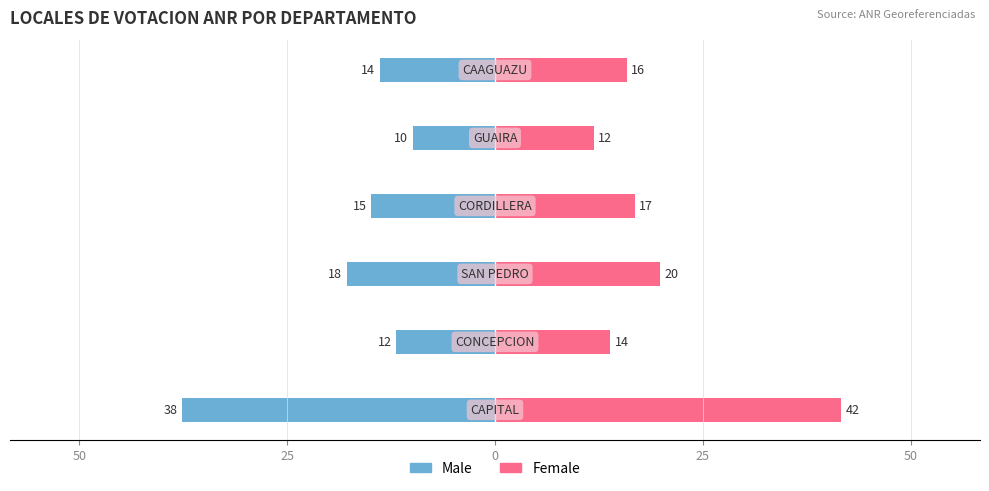

How many data points in Female are less than 17?

3